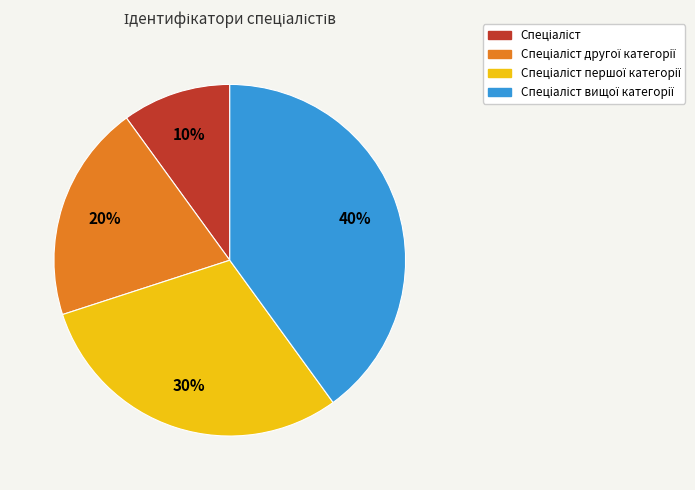

To the nearest percent, what is the average slice percentage?

25%